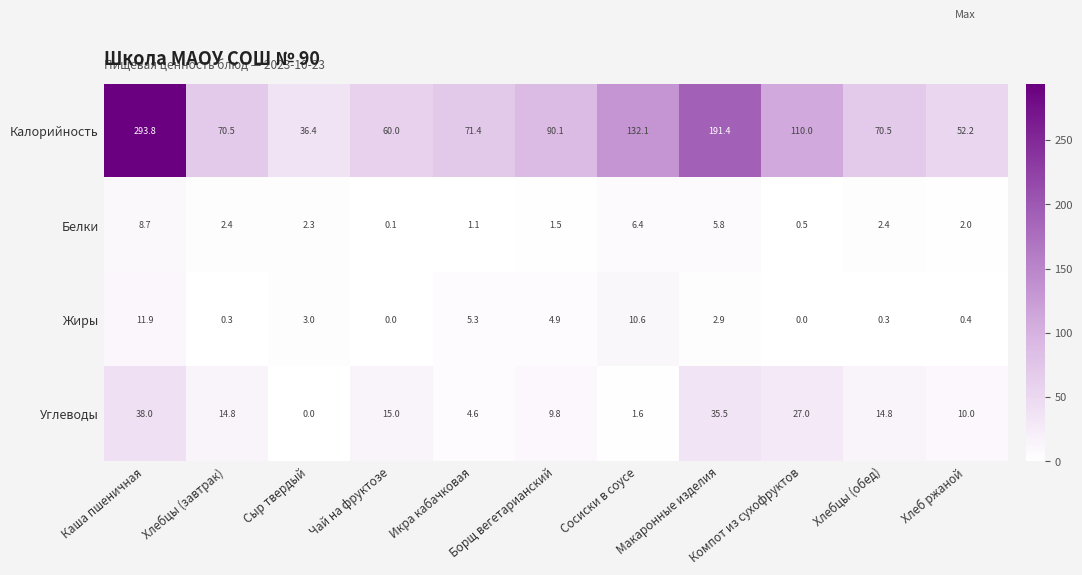

What is the difference between the second highest and minimum values in the Углеводы series?

35.5